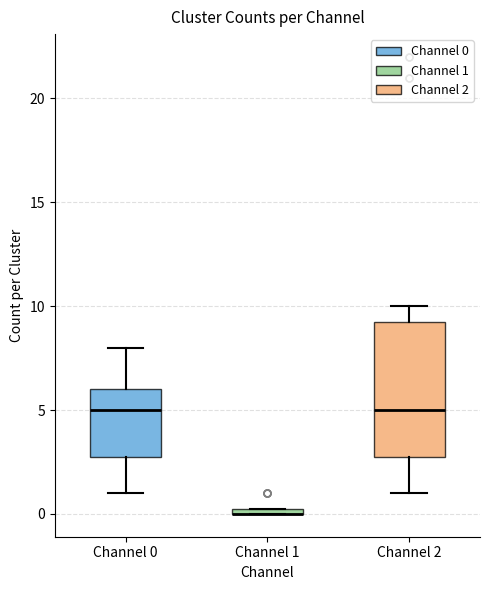

Comparing the boxes themselves (not the whiskers), which one is the tallest?

Channel 2